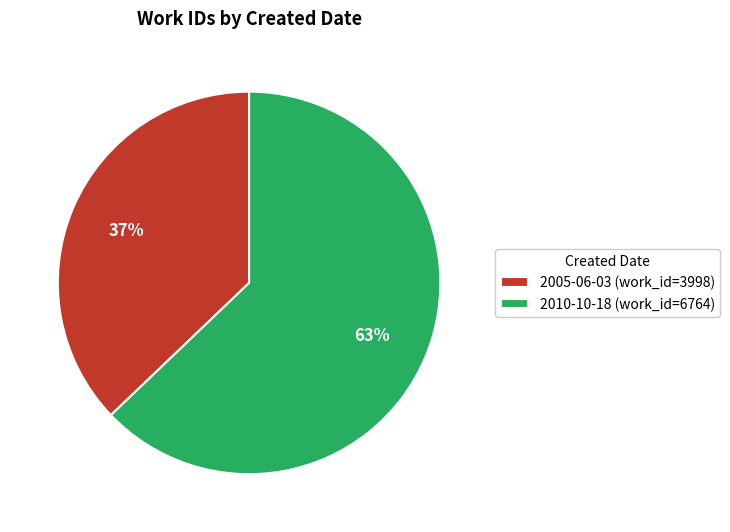

Is the sum of 2005-06-03 (work_id=3998) and 2010-10-18 (work_id=6764) greater than half?

Yes